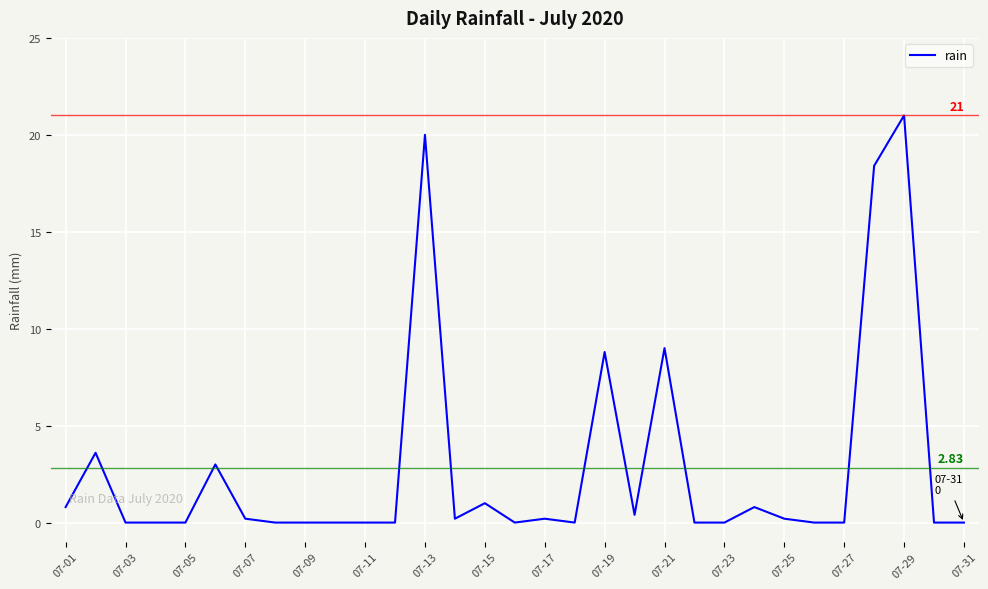

What is the difference between the maximum and minimum values?

21.0